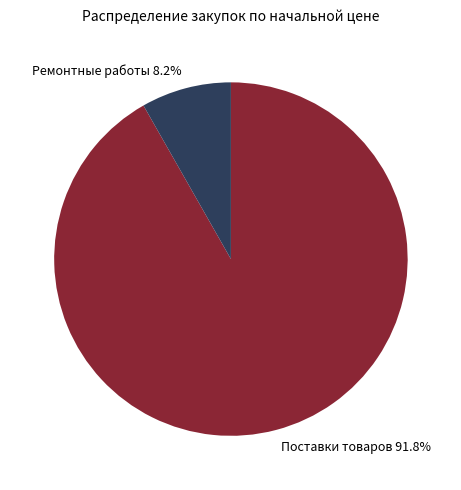

Combined, what portion of the pie is Поставки товаров and Ремонтные работы?

100.0%